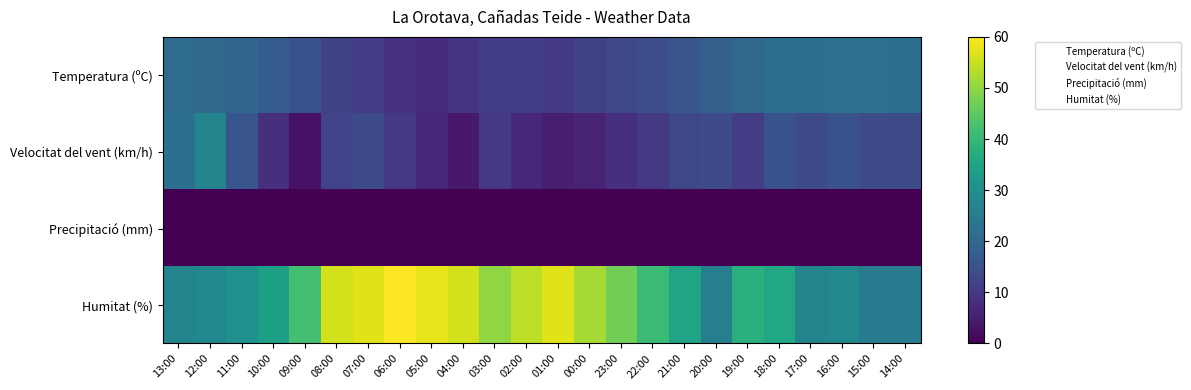

Reading left to right, transcribe all the data shown in this chart.

Temperatura (ºC): 13:00=20.9	12:00=20.4	11:00=19.5	10:00=17.4	09:00=15.0	08:00=11.8	07:00=10.9	06:00=8.6	05:00=7.9	04:00=9.2	03:00=11.1	02:00=11.1	01:00=10.2	00:00=11.7	23:00=12.9	22:00=14.2	21:00=16.0	20:00=18.1	19:00=20.3	18:00=21.7	17:00=22.0	16:00=22.5	15:00=22.6	14:00=21.7
Velocitat del vent (km/h): 13:00=22.0	12:00=27.0	11:00=16.0	10:00=8.0	09:00=3.0	08:00=12.0	07:00=14.0	06:00=10.0	05:00=7.0	04:00=4.0	03:00=10.0	02:00=7.0	01:00=5.0	00:00=6.0	23:00=8.0	22:00=10.0	21:00=13.0	20:00=14.0	19:00=11.0	18:00=15.0	17:00=14.0	16:00=15.0	15:00=14.0	14:00=14.0
Precipitació (mm): 13:00=0.0	12:00=0.0	11:00=0.0	10:00=0.0	09:00=0.0	08:00=0.0	07:00=0.0	06:00=0.0	05:00=0.0	04:00=0.0	03:00=0.0	02:00=0.0	01:00=0.0	00:00=0.0	23:00=0.0	22:00=0.0	21:00=0.0	20:00=0.0	19:00=0.0	18:00=0.0	17:00=0.0	16:00=0.0	15:00=0.0	14:00=0.0
Humitat (%): 13:00=27.0	12:00=28.0	11:00=30.0	10:00=34.0	09:00=42.0	08:00=56.0	07:00=57.0	06:00=60.0	05:00=58.0	04:00=56.0	03:00=50.0	02:00=54.0	01:00=57.0	00:00=52.0	23:00=47.0	22:00=41.0	21:00=35.0	20:00=26.0	19:00=38.0	18:00=36.0	17:00=27.0	16:00=28.0	15:00=25.0	14:00=25.0